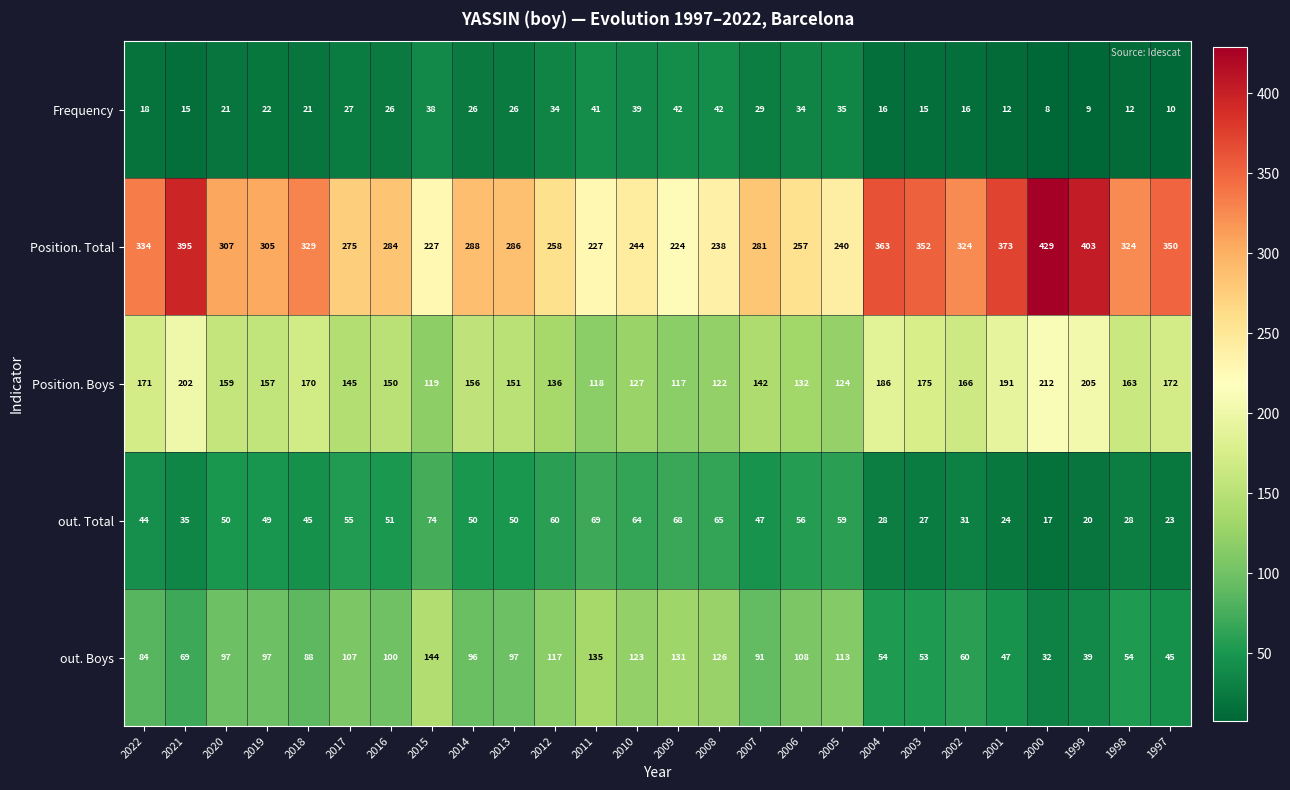

What is the average value of the out. Total series?

46